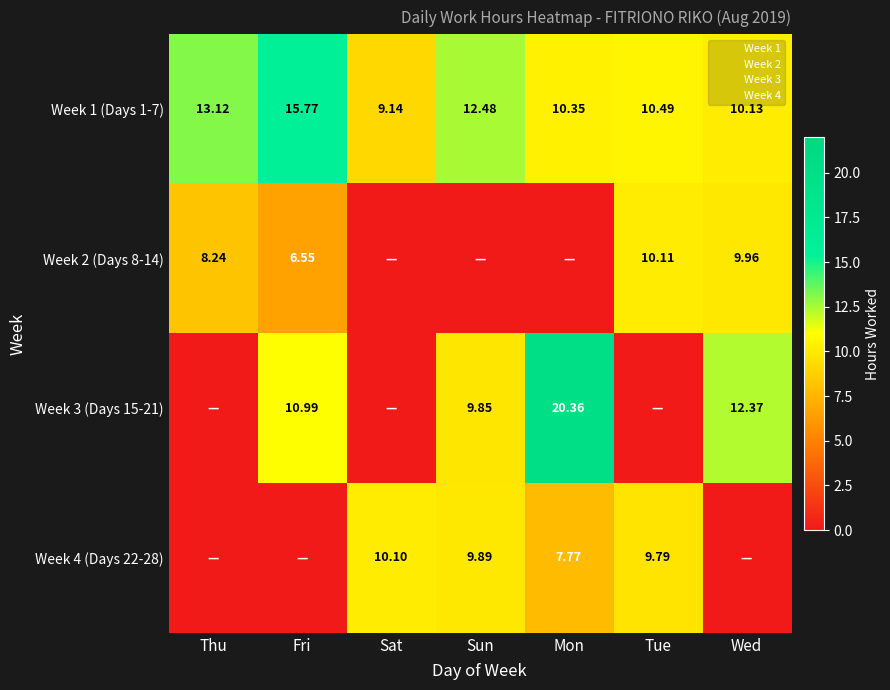

How many series are shown in this chart?

4